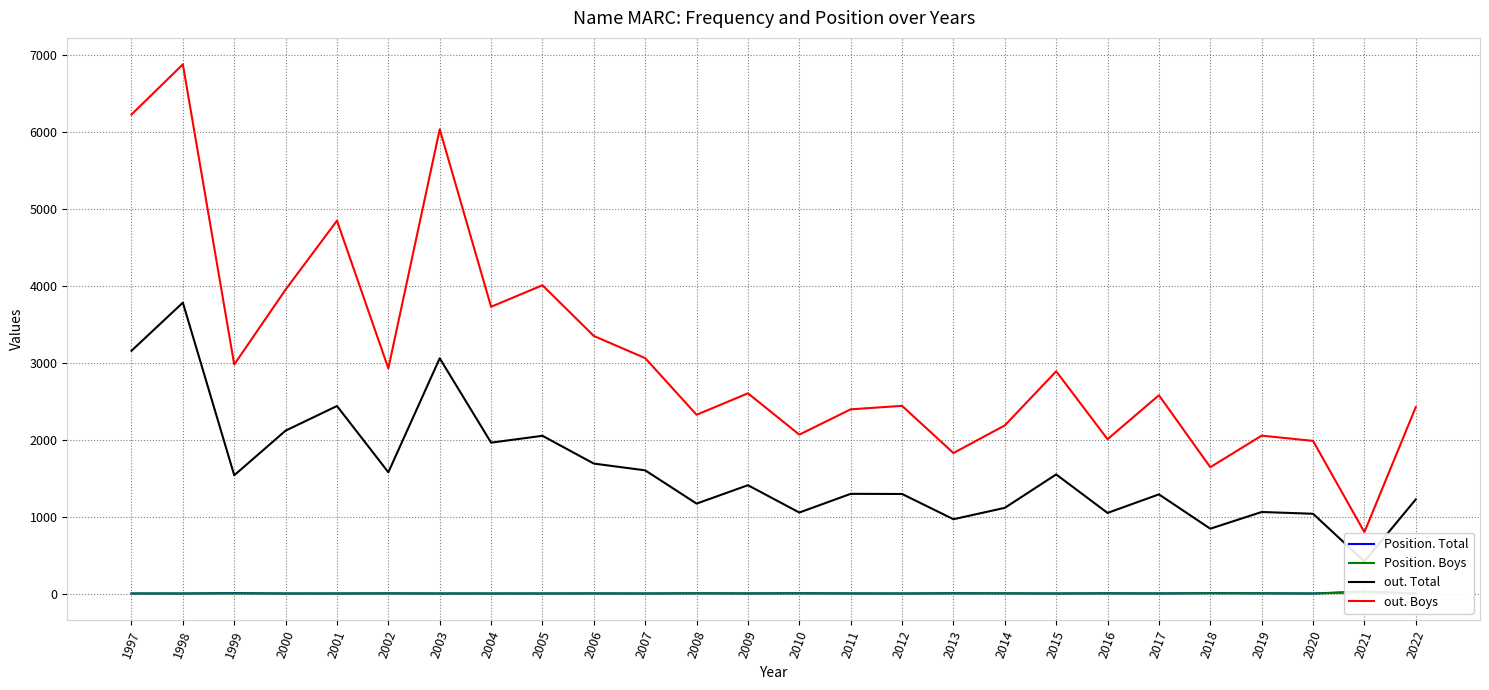

Reading left to right, what are all the values shown in this chart?

Position. Total: 1997=1	1998=1	1999=6	2000=1	2001=1	2002=3	2003=1	2004=1	2005=1	2006=2	2007=1	2008=4	2009=2	2010=5	2011=2	2012=1	2013=5	2014=3	2015=1	2016=4	2017=2	2018=6	2019=4	2020=1	2021=27	2022=2
Position. Boys: 1997=1	1998=1	1999=2	2000=1	2001=1	2002=2	2003=1	2004=1	2005=1	2006=2	2007=1	2008=3	2009=2	2010=2	2011=2	2012=1	2013=2	2014=3	2015=1	2016=2	2017=1	2018=4	2019=3	2020=1	2021=17	2022=1
out. Total: 1997=3155	1998=3780	1999=1537	2000=2117	2001=2437	2002=1576	2003=3057	2004=1961	2005=2050	2006=1689	2007=1601	2008=1169	2009=1408	2010=1053	2011=1296	2012=1294	2013=966	2014=1114	2015=1548	2016=1048	2017=1289	2018=843	2019=1060	2020=1037	2021=418	2022=1224
out. Boys: 1997=6224	1998=6876	1999=2976	2000=3950	2001=4845	2002=2926	2003=6032	2004=3726	2005=4006	2006=3347	2007=3059	2008=2323	2009=2602	2010=2065	2011=2394	2012=2439	2013=1826	2014=2185	2015=2888	2016=2006	2017=2577	2018=1642	2019=2052	2020=1984	2021=798	2022=2423